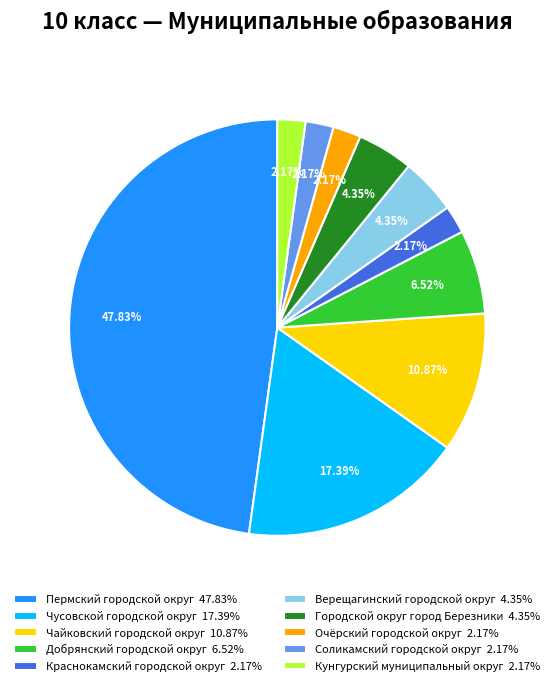

Combined, what portion of the pie is Чайковский городской округ and Кунгурский муниципальный округ?

13.0%